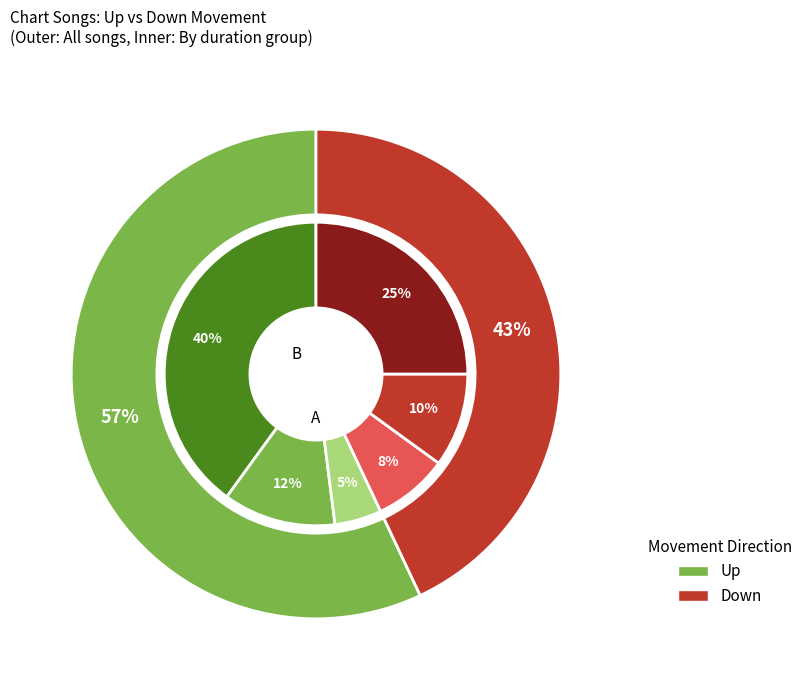

To the nearest percent, what is the difference between the down and up slice percentages?

14%